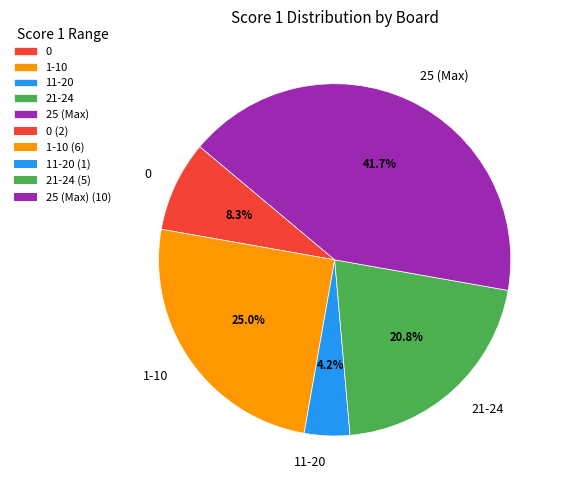

Approximately how many times larger is the value at 1-10 compared to 0?

3.0